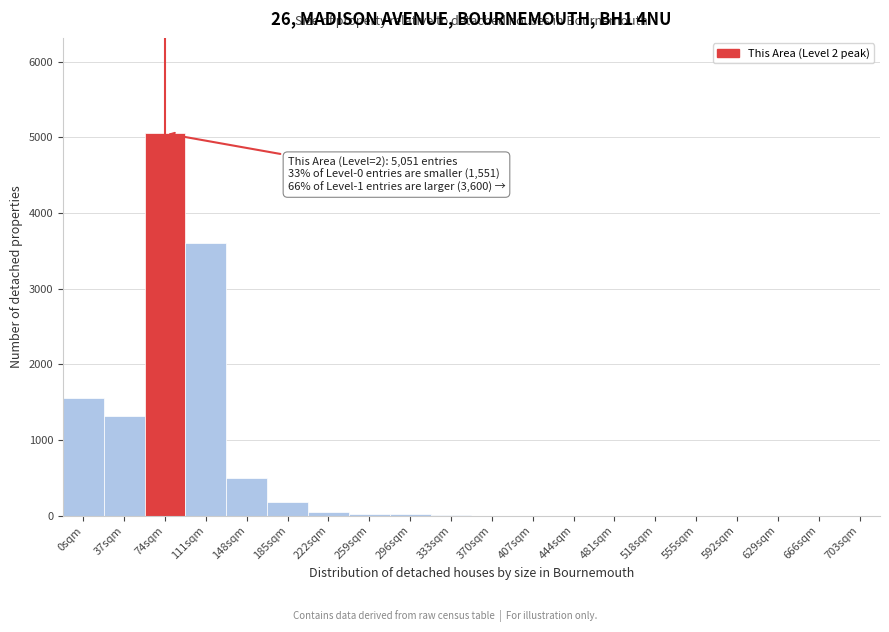

True or false: the data shows 0 at 703sqm.

True